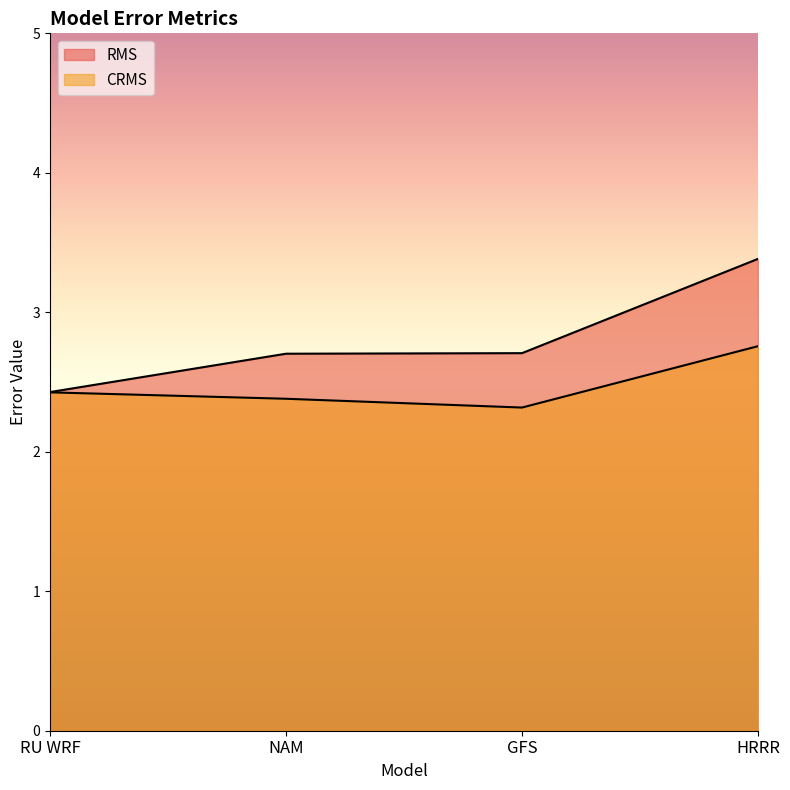

What are all the series names shown in the legend?

RMS, CRMS